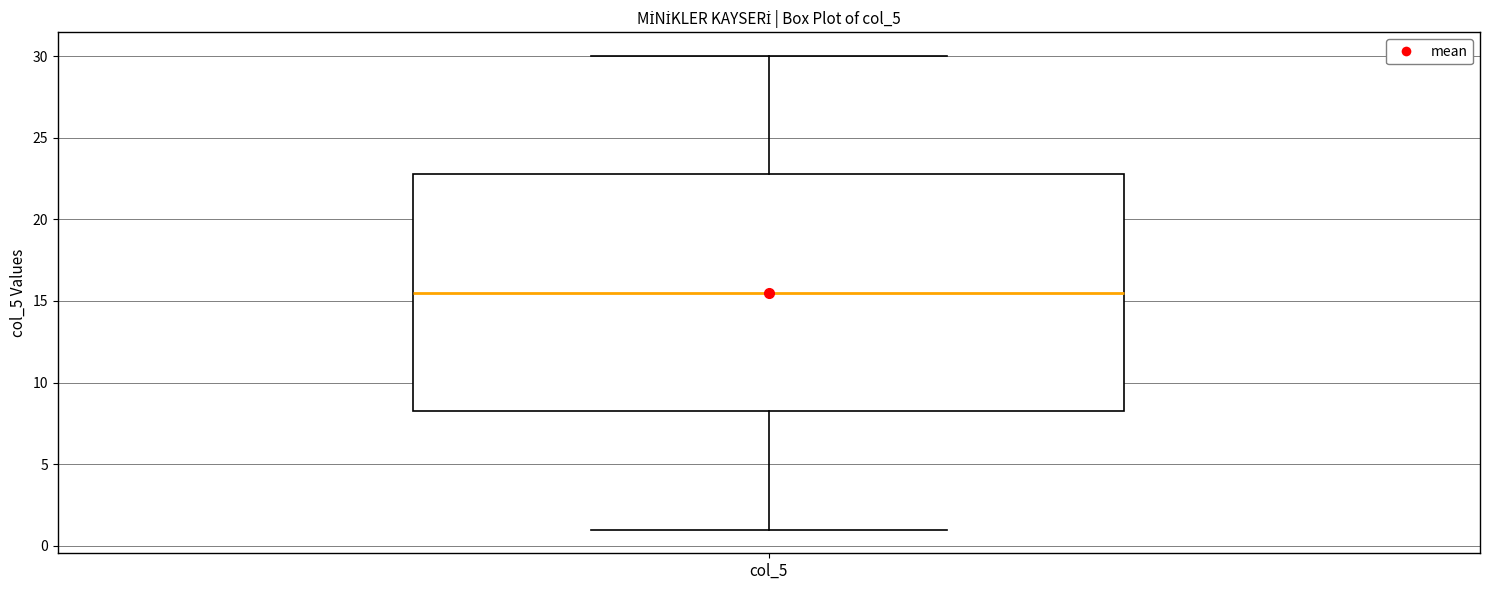

Read this box plot against the y-axis: the position of the median line, the range covered by the box, and the ends of both whiskers. The values are not printed on the chart, so give them approximately, as read against the axis.

median 15.5, box 8.5 to 23.0, whiskers 1.0 to 30.0